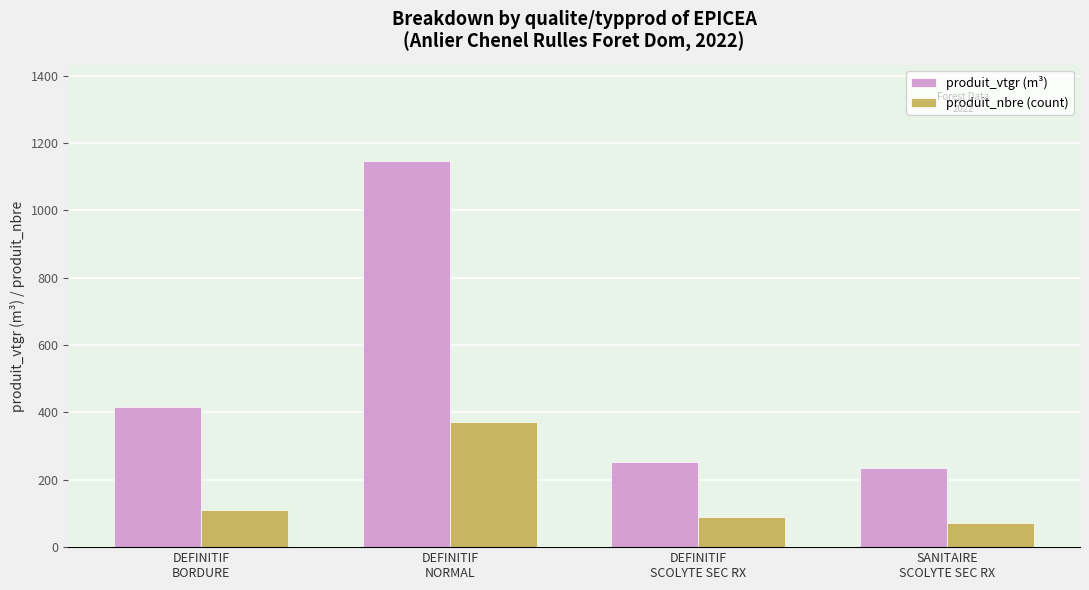

What is the label of the 1st bar from the right?

SANITAIRE
SCOLYTE SEC RX